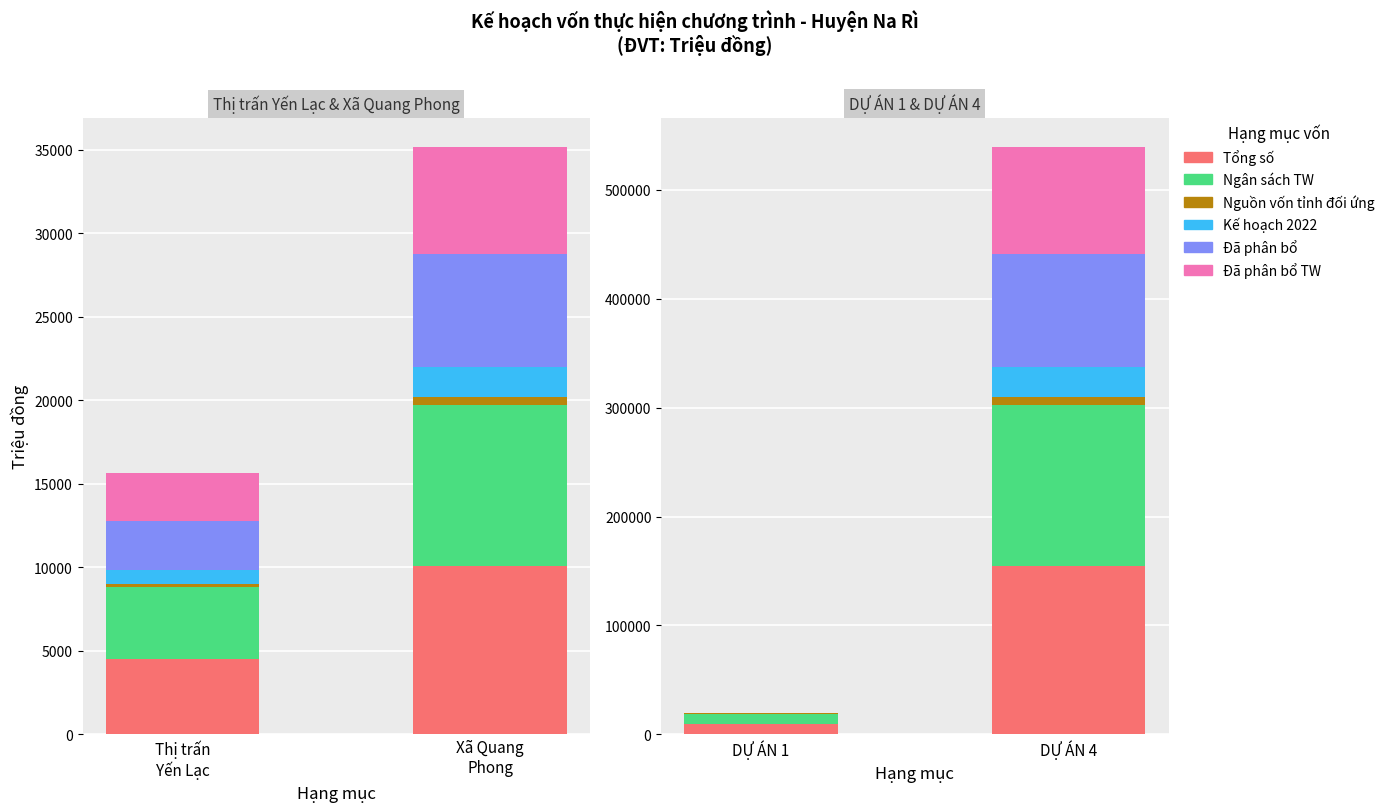

Which series changed the most between DỰ ÁN 1 and DỰ ÁN 4?

Tổng số